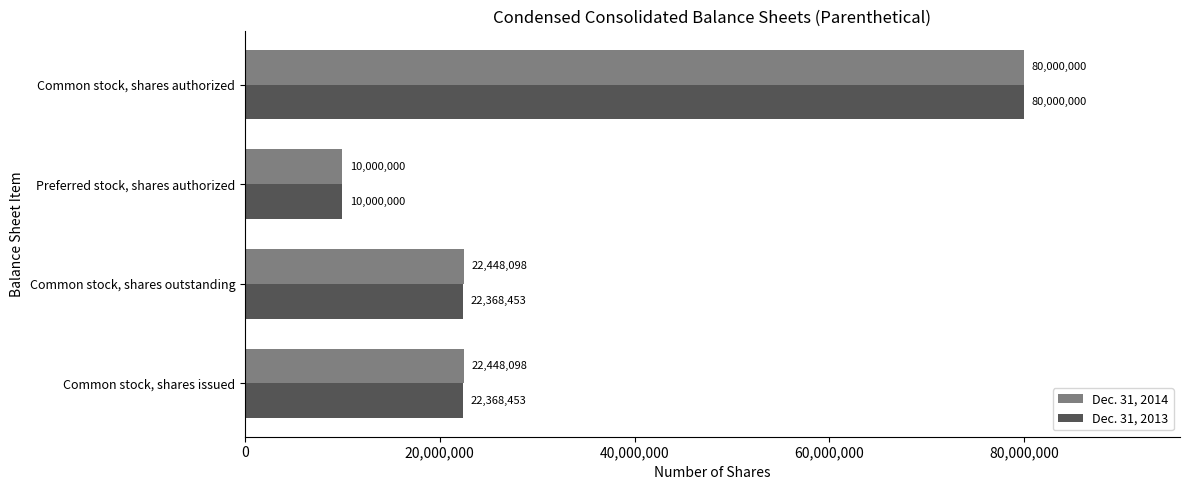

List the series in order of their overall mean, highest first.

Dec. 31, 2014, Dec. 31, 2013